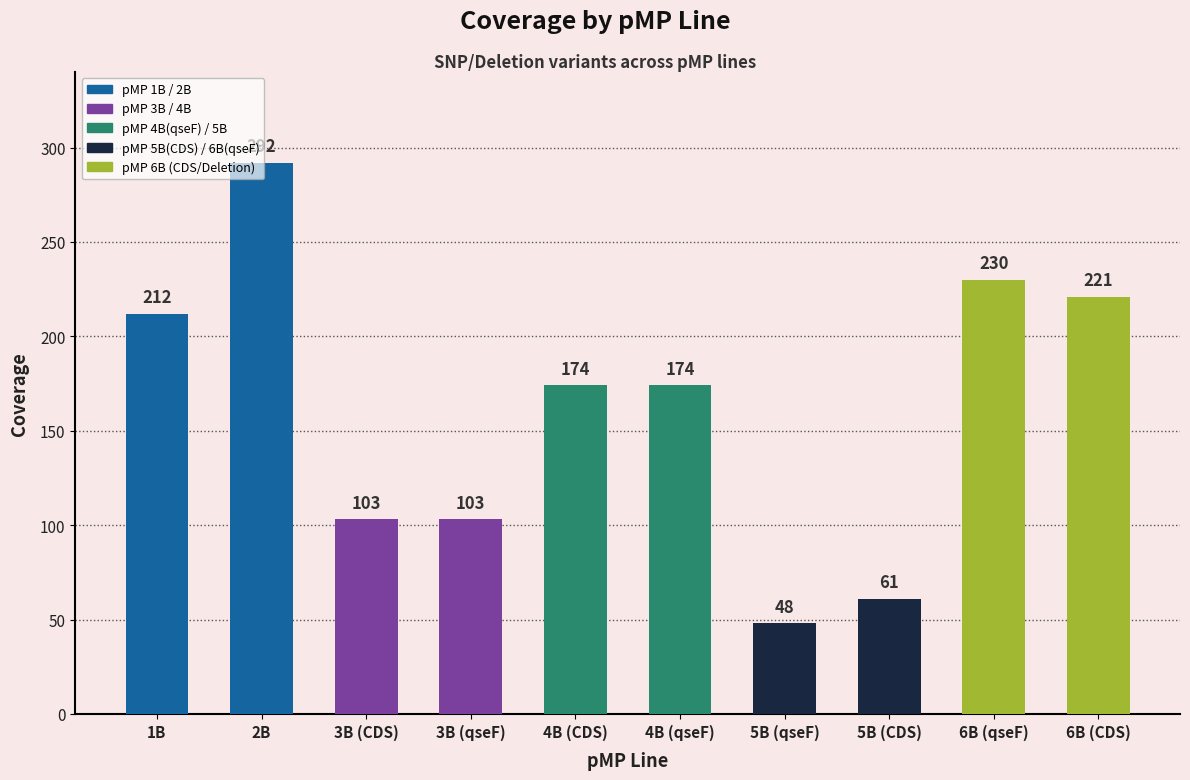

Does the chart contain stacked bars?

No